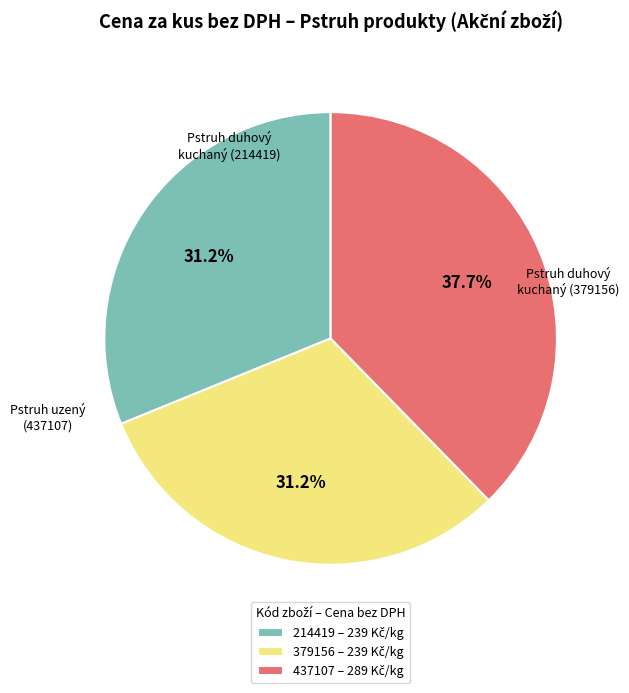

Does any single category account for the majority?

No